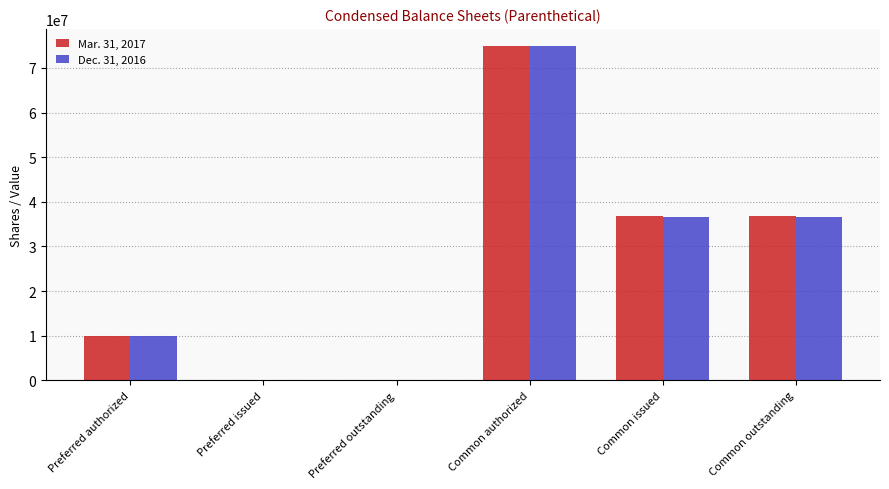

Which series changed the most between Preferred issued and Common outstanding?

Mar. 31, 2017